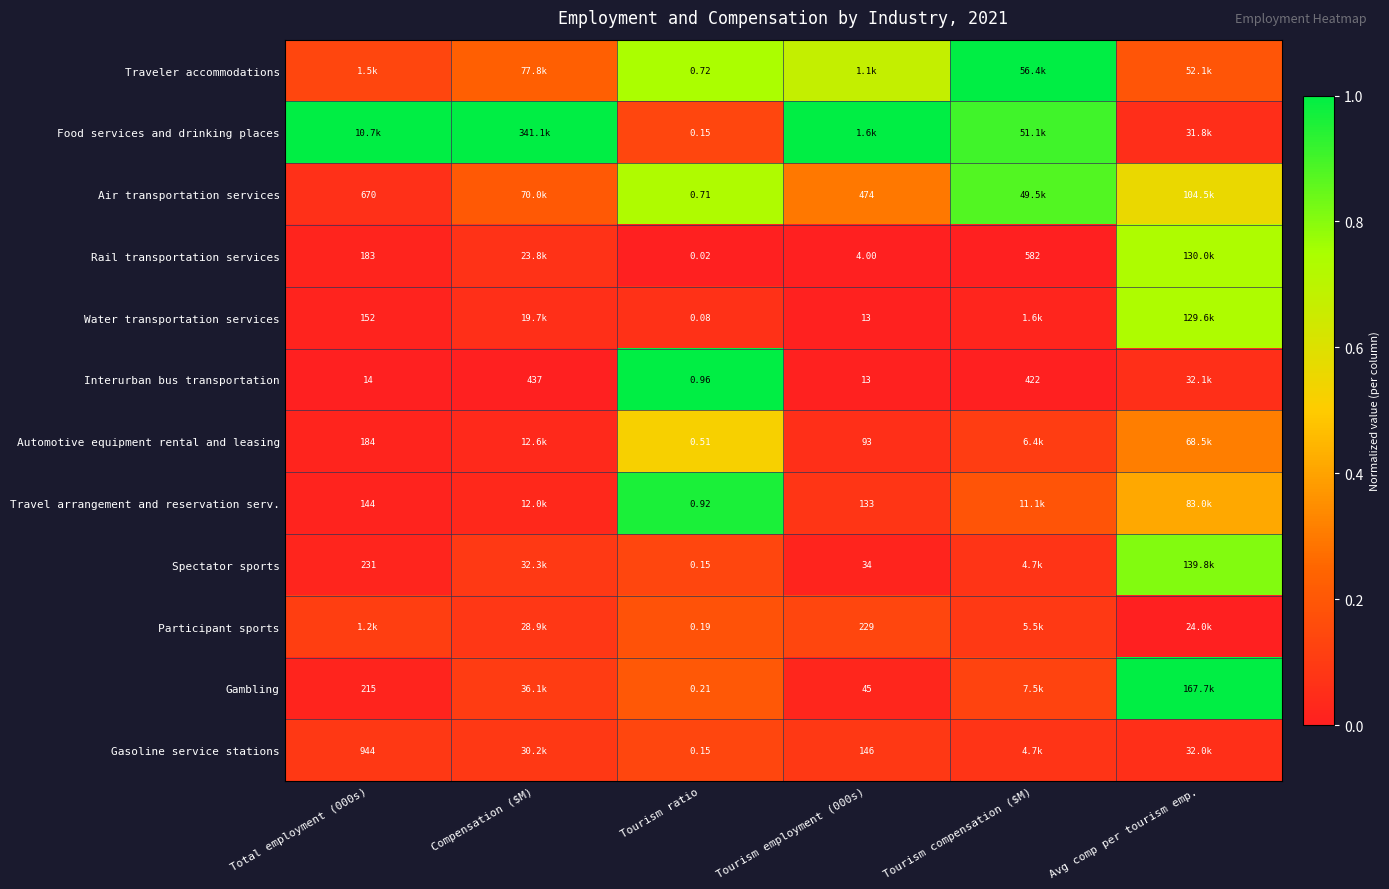

At Compensation ($M), list the series in order from smallest to largest.

Interurban bus transportation, Travel arrangement and reservation serv., Automotive equipment rental and leasing, Water transportation services, Rail transportation services, Participant sports, Gasoline service stations, Spectator sports, Gambling, Air transportation services, Traveler accommodations, Food services and drinking places